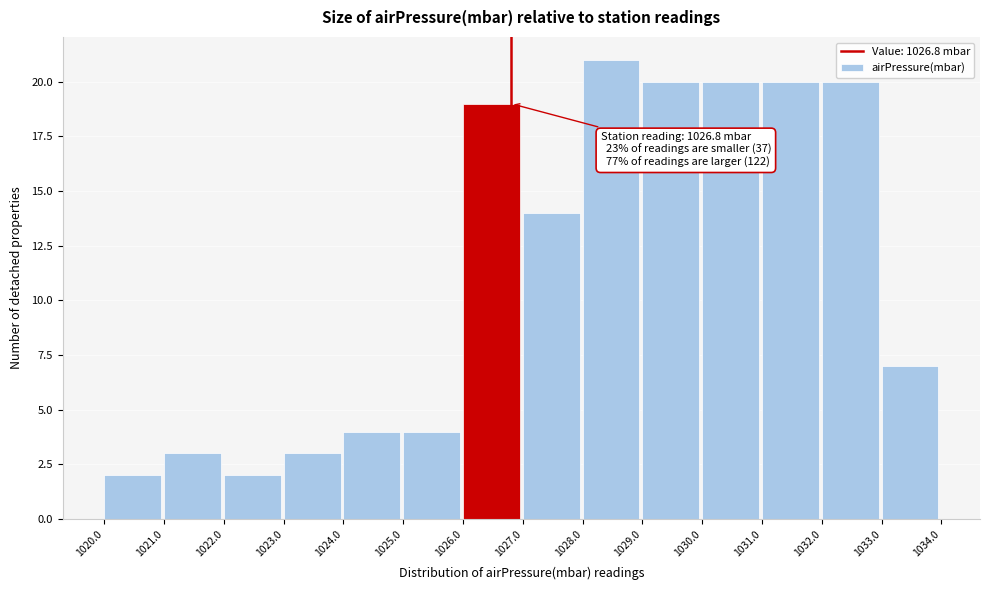

Over which range of the x-axis is the bar tallest?

1028.0 to 1029.0